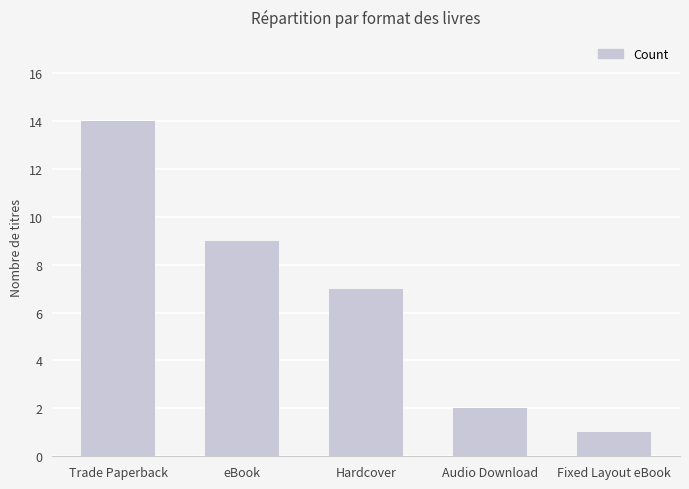

What is the difference between the maximum and minimum values?

13